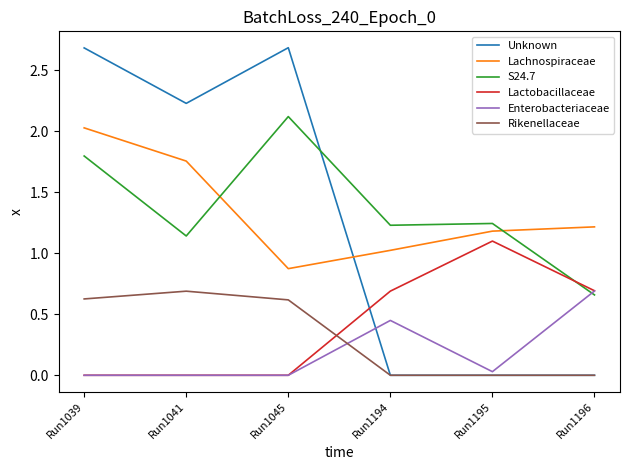

What is the spread (max minus min) of values at Run1045?

2.7